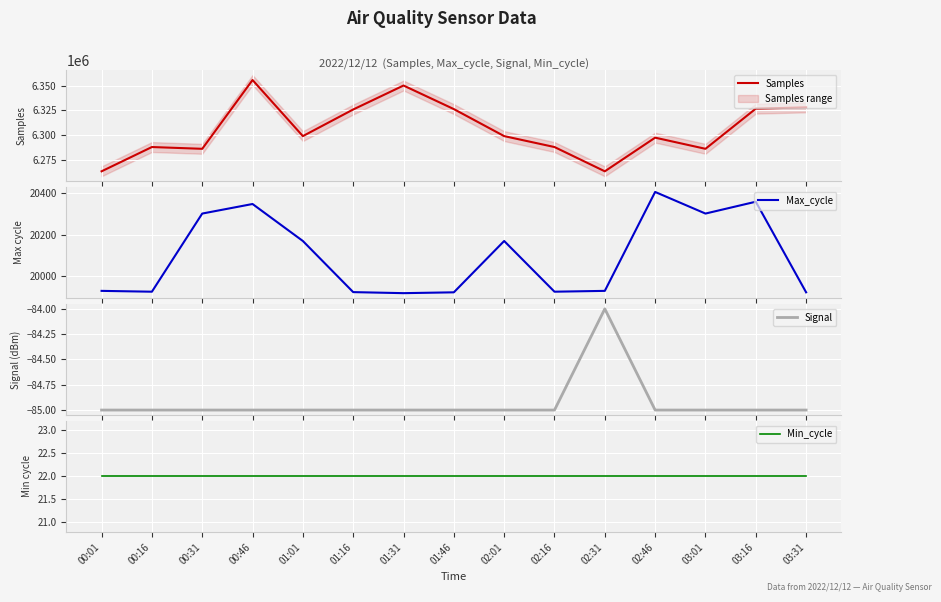

Which has a higher value, 02:16 or 01:31?

01:31